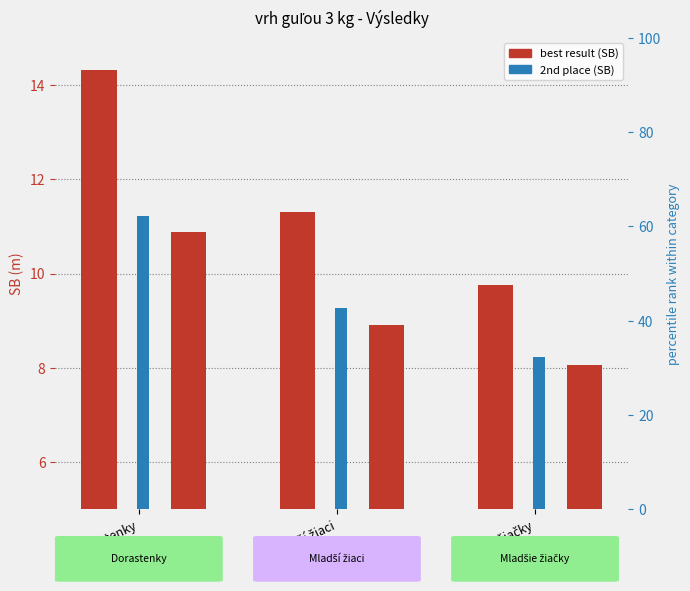

Is it true that 2nd SB equals 6.9 at Dorastenky?

False